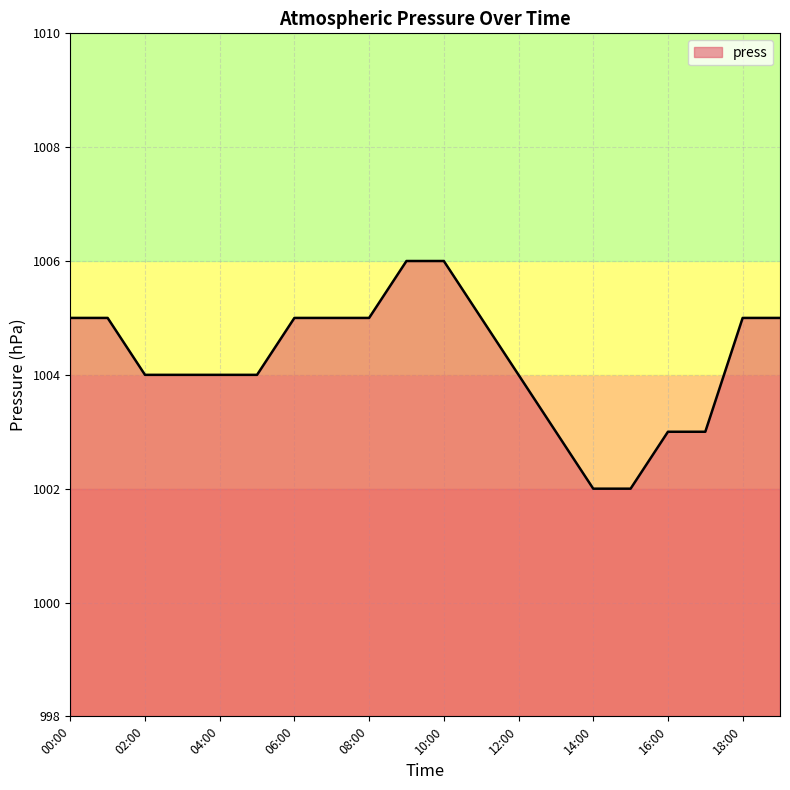

What is the maximum value shown in the chart?

1006